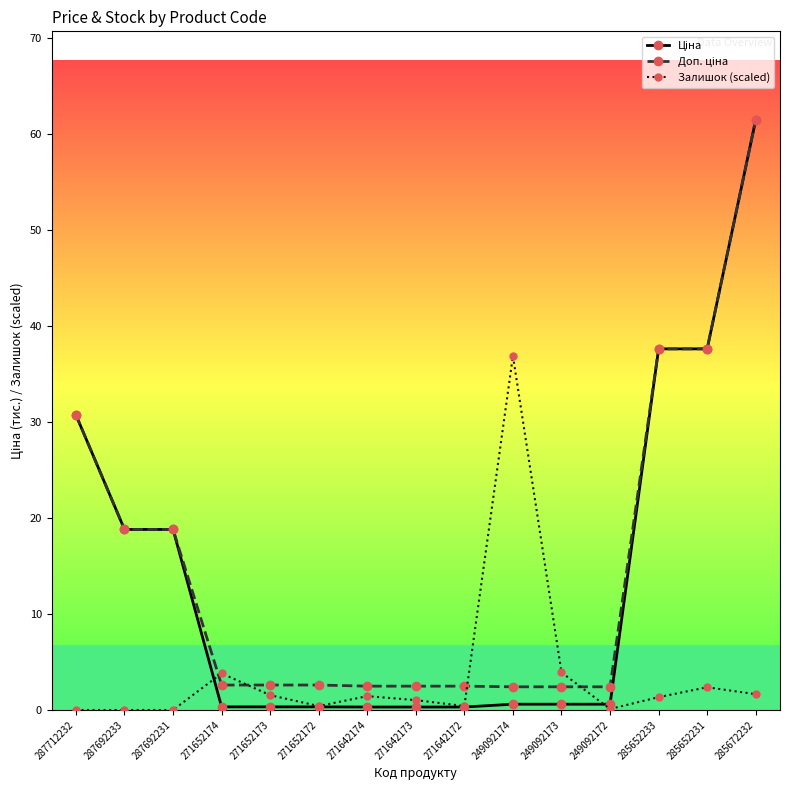

Is this an area chart (filled region under the line)?

No